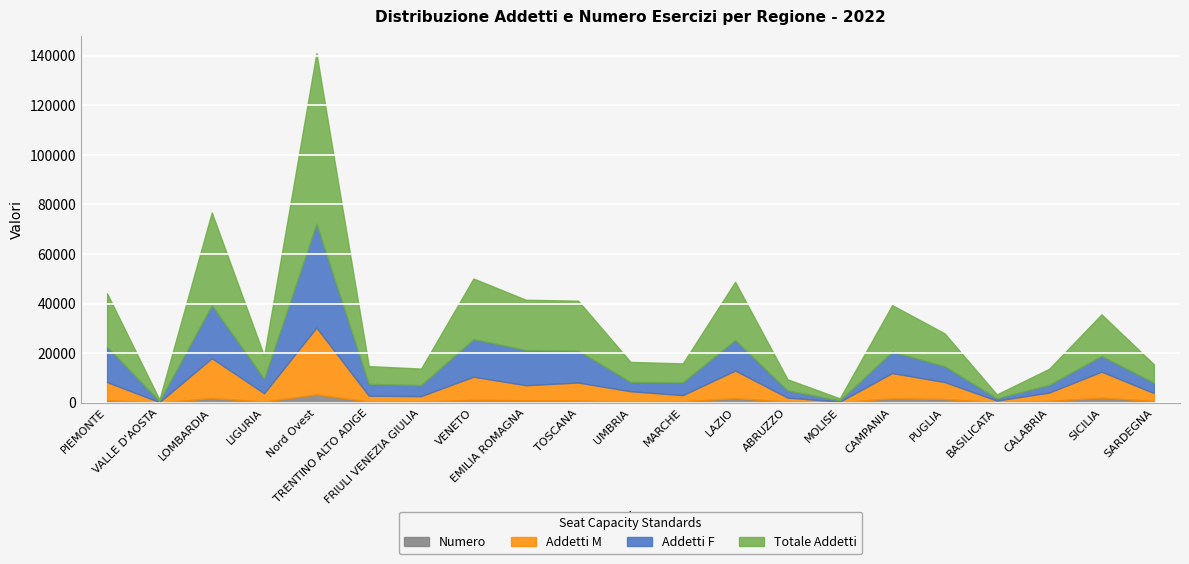

True or false: Totale Addetti has a value of 33892.8 at PIEMONTE.

False